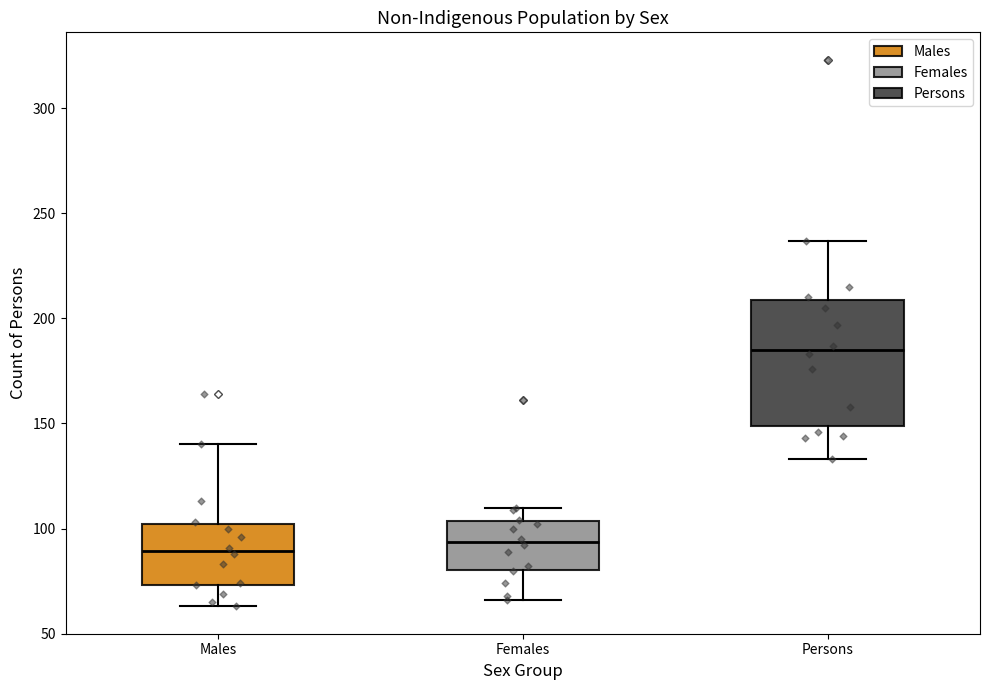

Comparing the boxes themselves (not the whiskers), which one is the tallest?

Persons